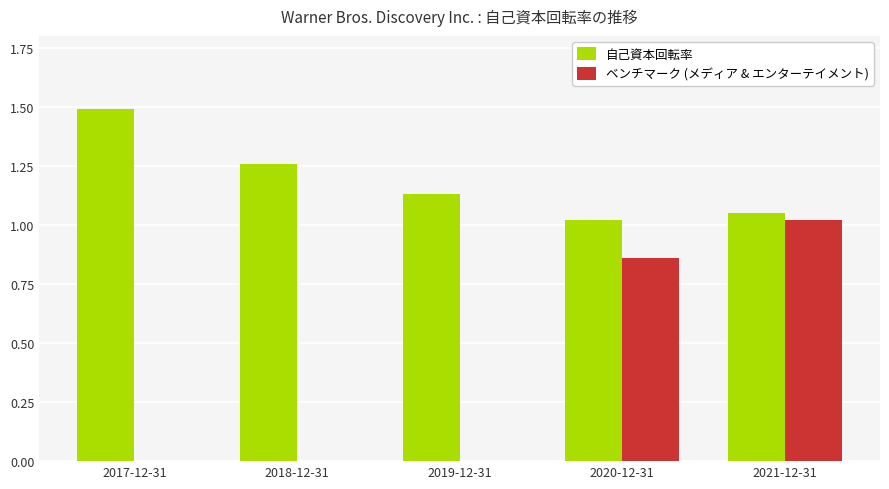

At which category does the chart reach its peak across all series?

2017-12-31